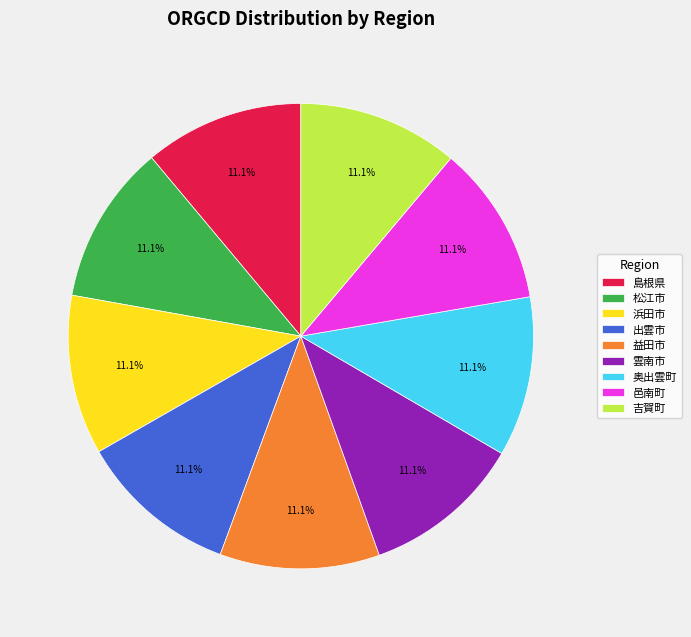

Is it true that 雲南市 is 11% of the pie?

True